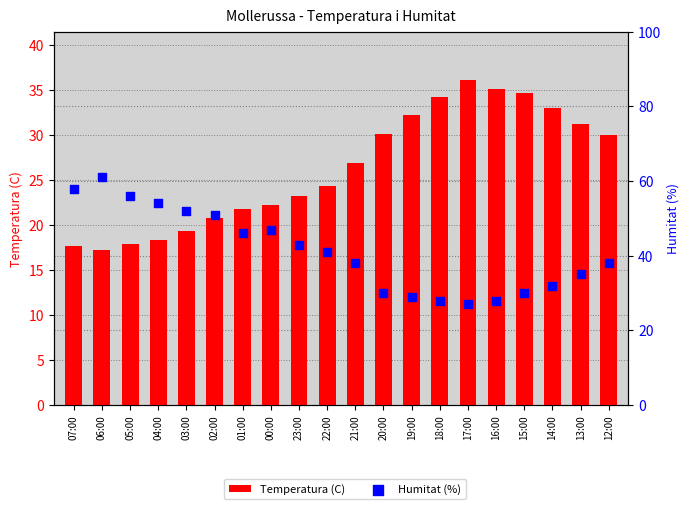

Which series has the largest total across all categories?

Humitat (%)